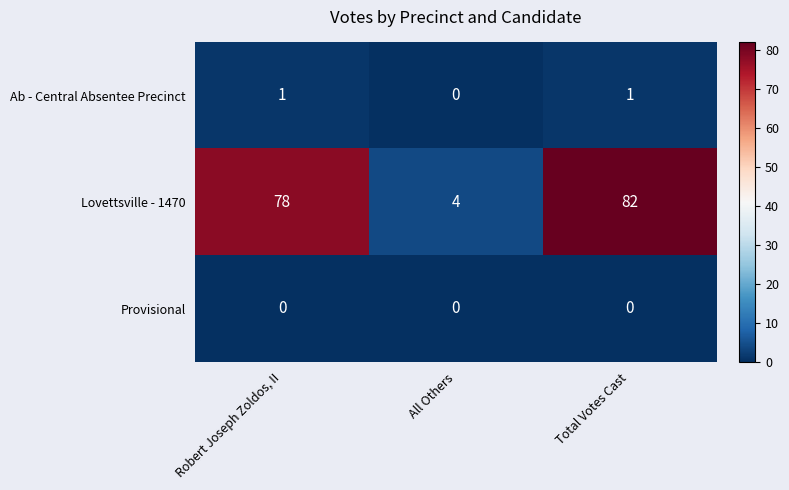

At Robert Joseph Zoldos, II, list the series in order from smallest to largest.

Provisional, Ab - Central Absentee Precinct, Lovettsville - 1470